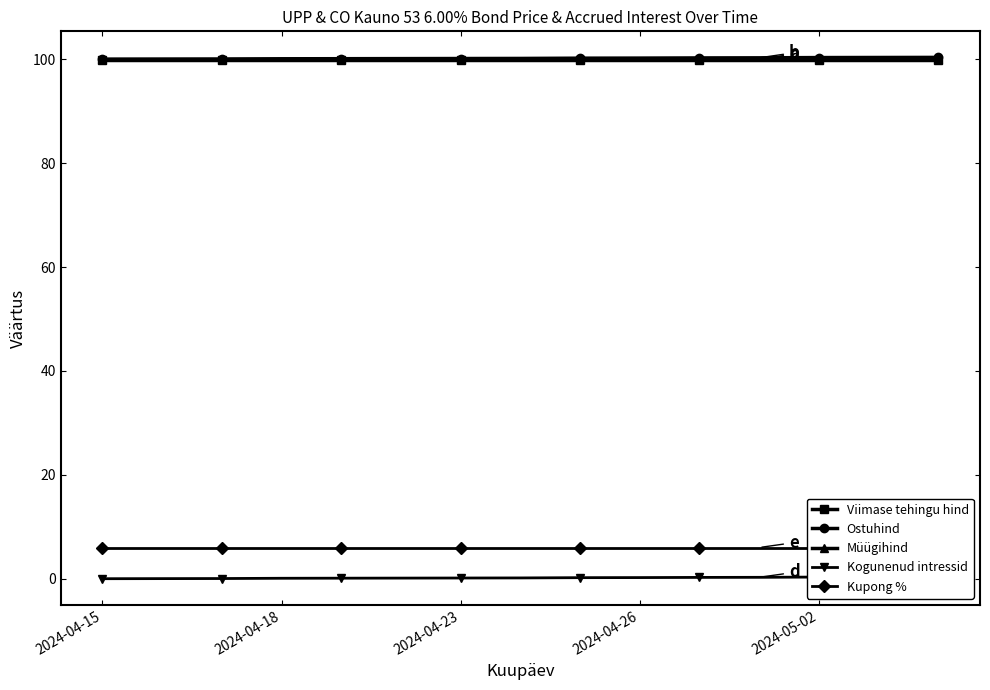

What is the average value of the Müügihind series?

100.0